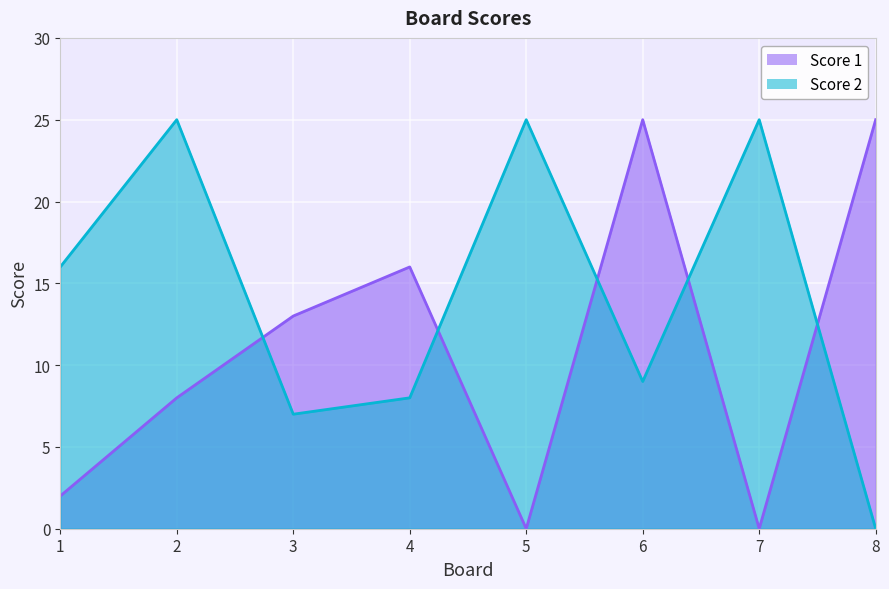

Rank the categories by Score 2 value from highest to lowest.

2, 5, 7, 1, 6, 4, 3, 8